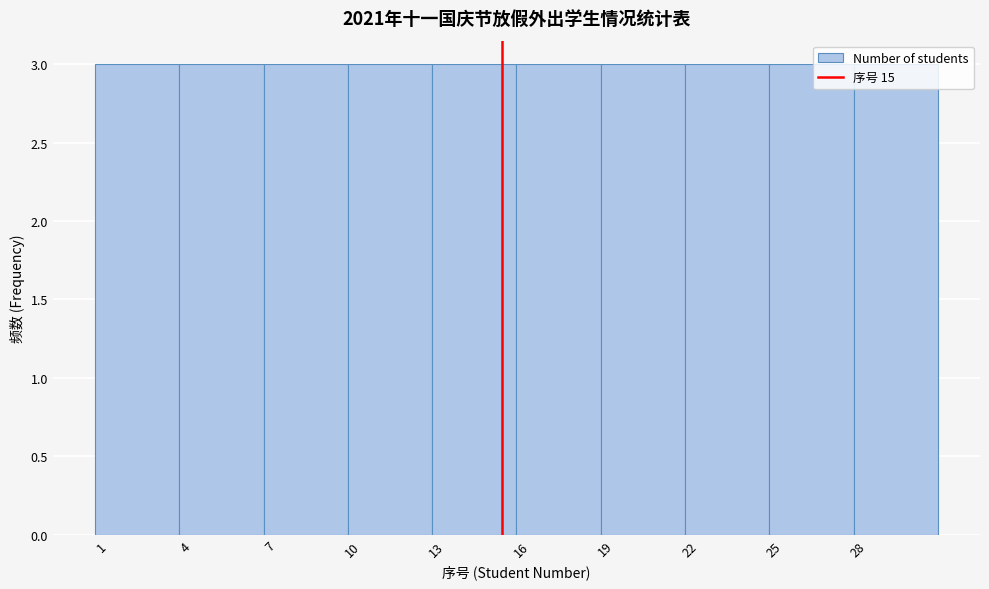

Reading left to right, list every bar in this chart as the range it spans on the x-axis followed by its height. The values are not printed on the chart, so give them approximately, as read against the axis.

0.5 to 3.5: 3
3.5 to 6.5: 3
6.5 to 9.5: 3
9.5 to 12.5: 3
12.5 to 15.5: 3
15.5 to 18.5: 3
18.5 to 21.5: 3
21.5 to 24.5: 3
24.5 to 27.5: 3
27.5 to 30.5: 3